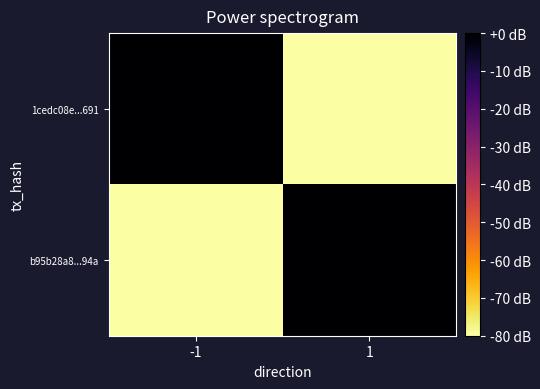

What is the total value across all series at 1?

-72